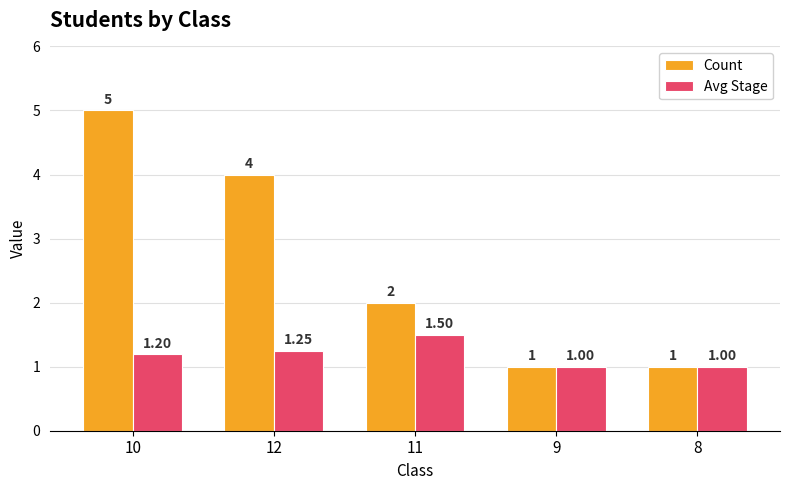

What is the difference between the maximum and minimum values in the Count series?

4.0